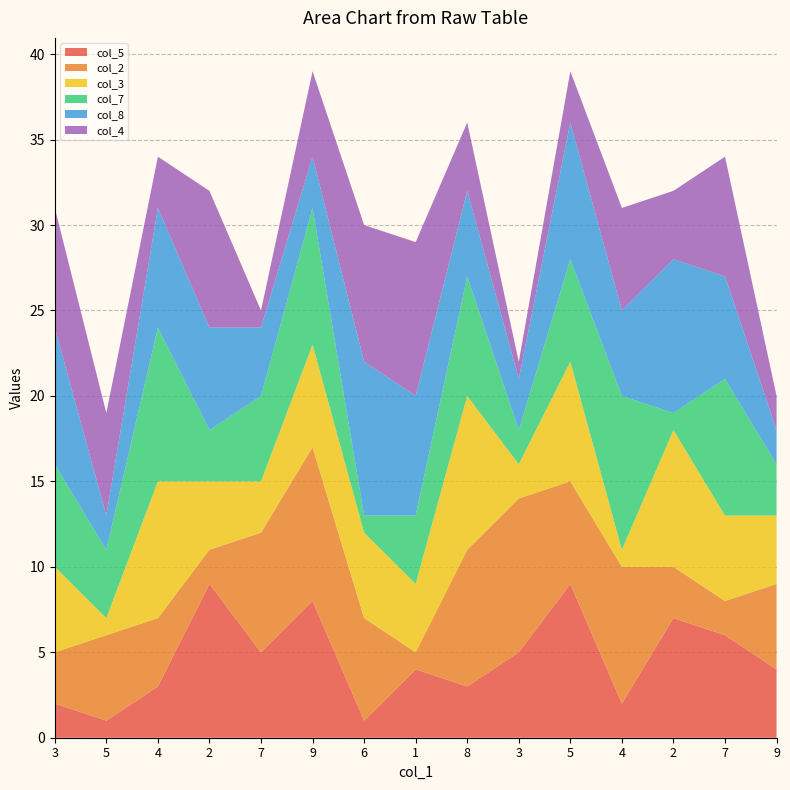

Reading left to right, transcribe all the data shown in this chart.

col_5: 2	1	3	9	5	8	1	4	3	5	9	2	7	6	4
col_2: 3	5	4	2	7	9	6	1	8	9	6	8	3	2	5
col_3: 5	1	8	4	3	6	5	4	9	2	7	1	8	5	4
col_7: 6	4	9	3	5	8	1	4	7	2	6	9	1	8	3
col_8: 8	2	7	6	4	3	9	7	5	3	8	5	9	6	2
col_4: 7	6	3	8	1	5	8	9	4	1	3	6	4	7	2